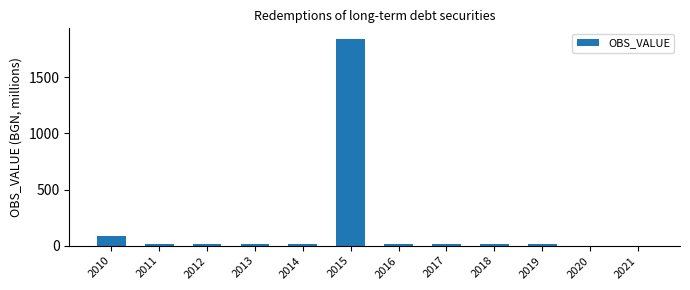

Between 2010 and 2011, which is larger?

2010